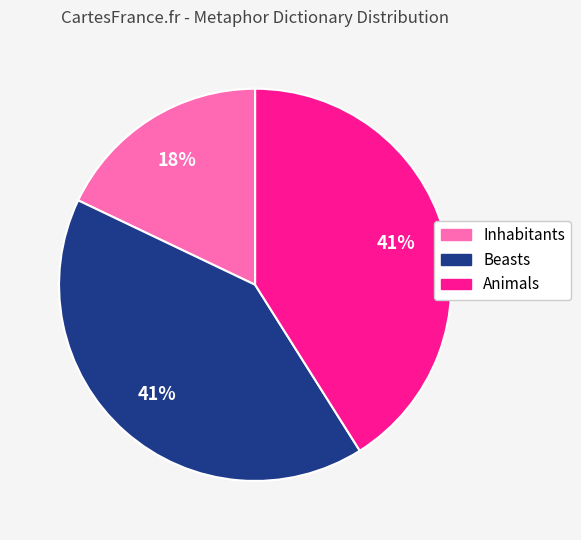

Which category has the smallest portion of the pie?

Inhabitants